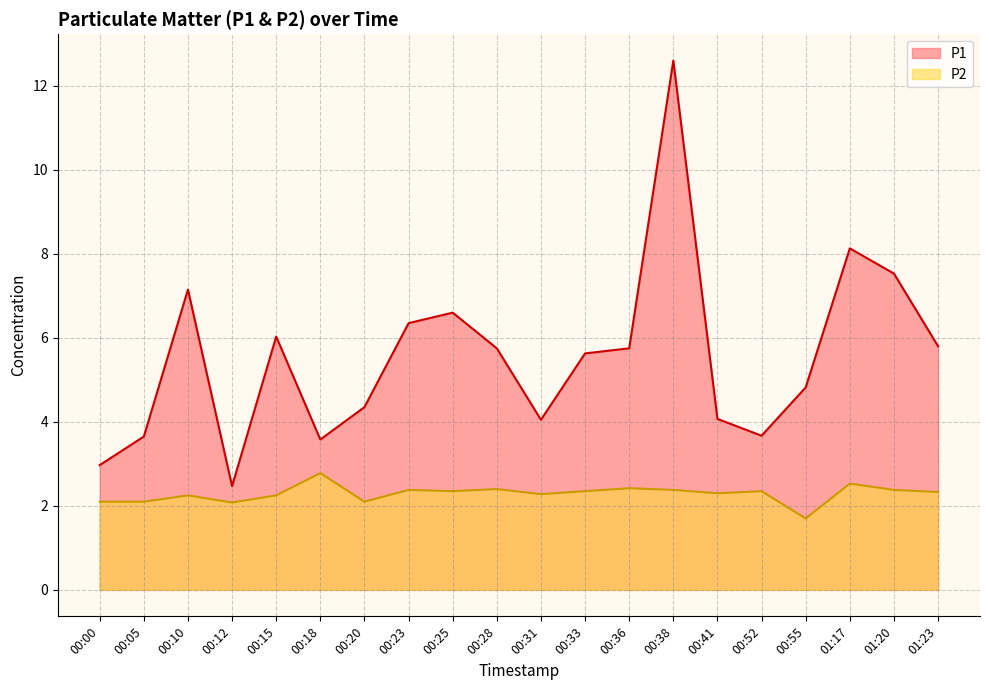

The P2 series shows 2.1 at 00:12. True or false?

True